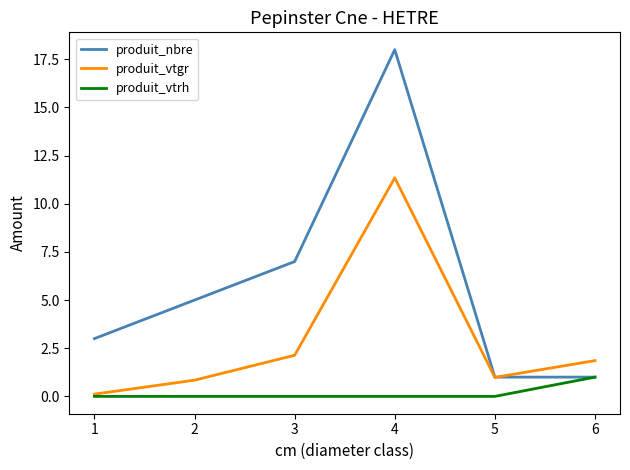

List the series in order of their peak value, lowest first.

produit_vtrh, produit_vtgr, produit_nbre